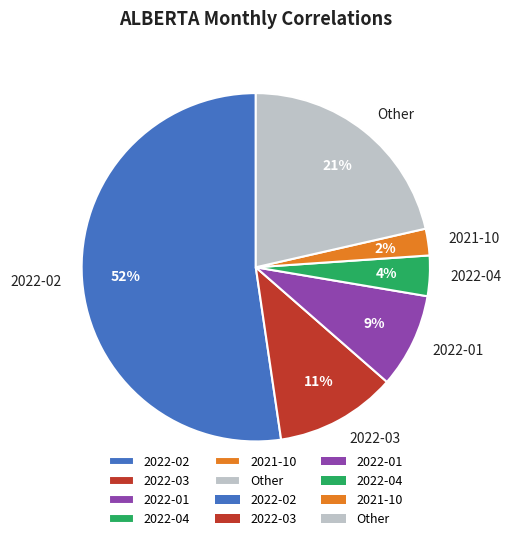

True or false: 2022-03 accounts for 11% of the total.

True